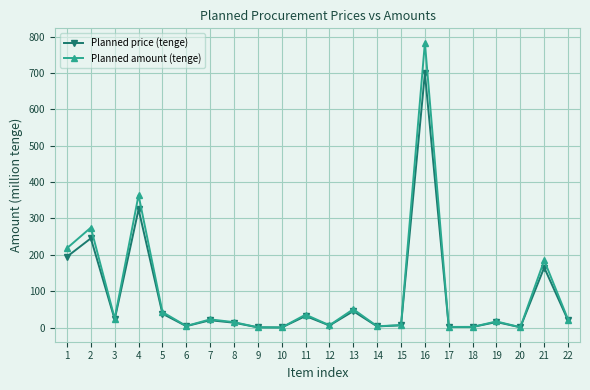

What is the difference between the second highest and second lowest values in the Planned price (tenge) series?

324.9